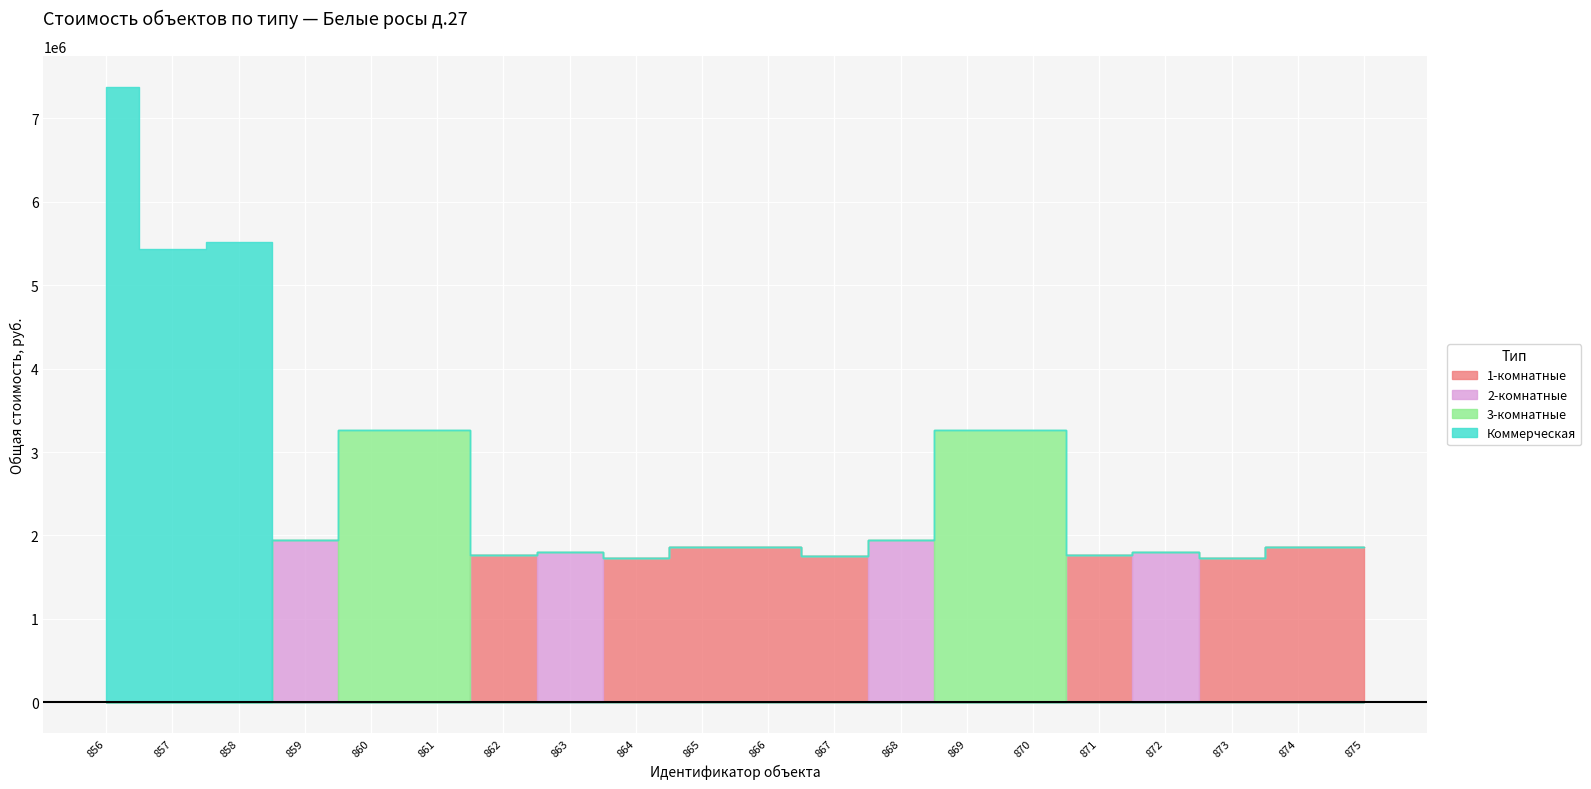

What is the maximum value shown in the chart?

7376850